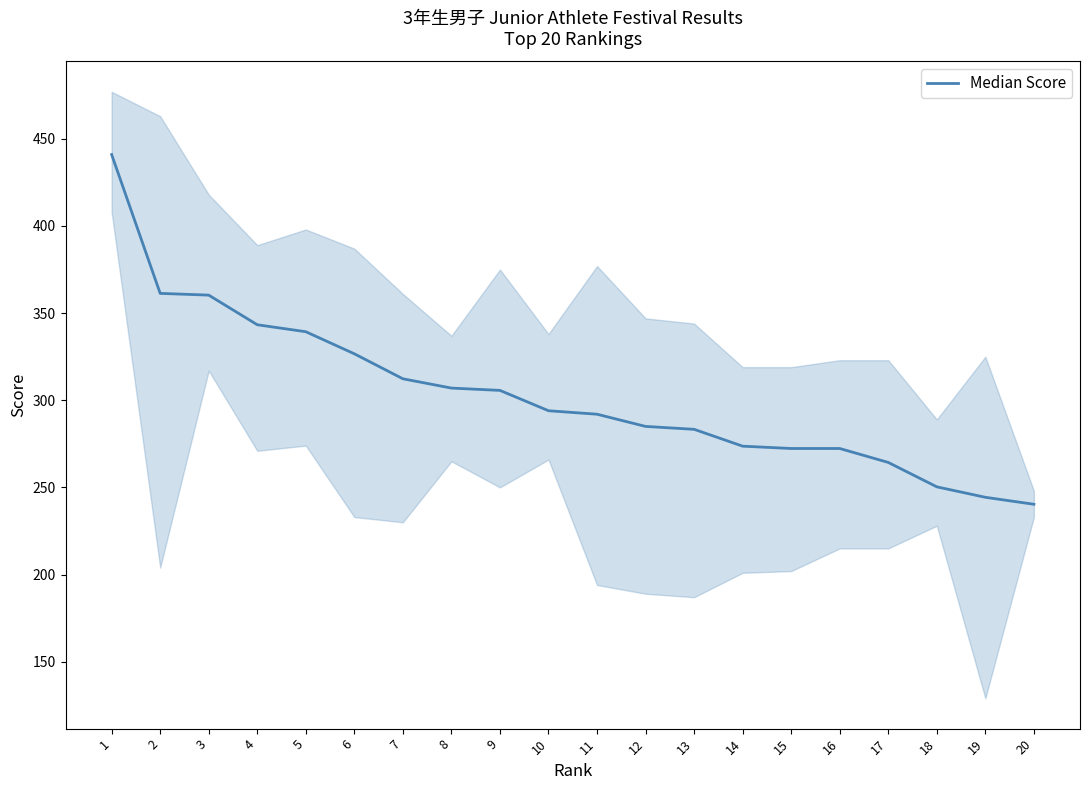

List the labels in order of value, largest first.

1, 2, 3, 4, 5, 6, 7, 8, 9, 10, 11, 12, 13, 14, 15, 16, 17, 18, 19, 20